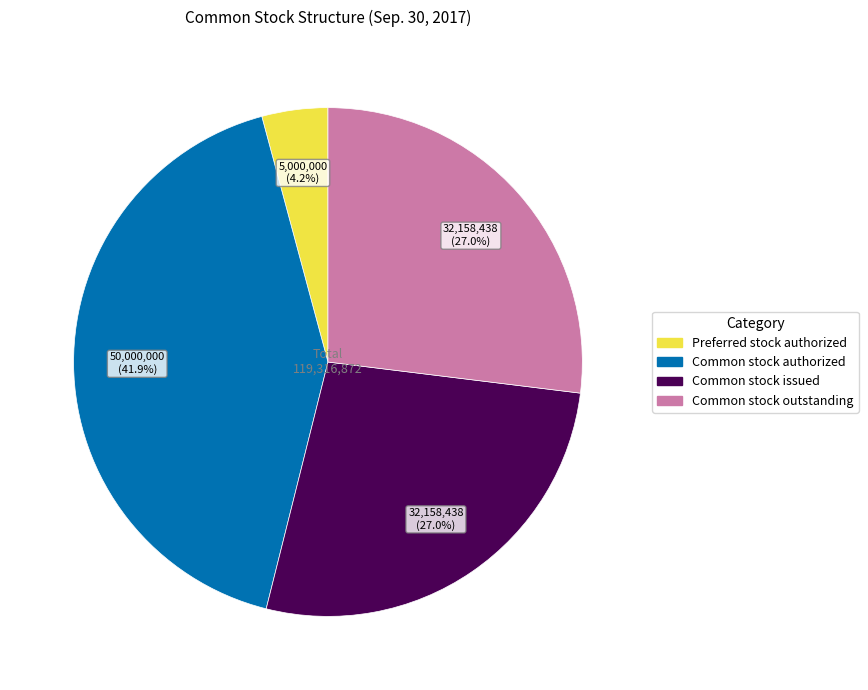

Does any single category account for the majority?

No